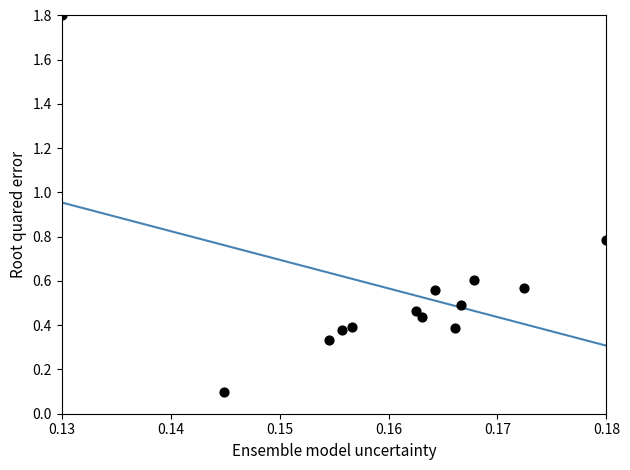

What is the range of Y values (max minus min)?

1.7